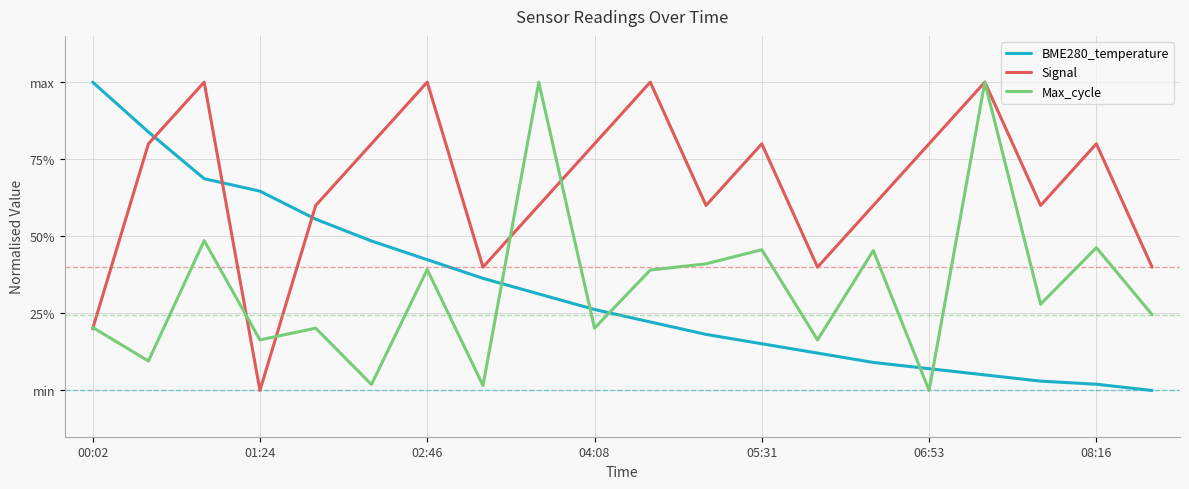

What are all the series names shown in the legend?

BME280_temperature, Signal, Max_cycle